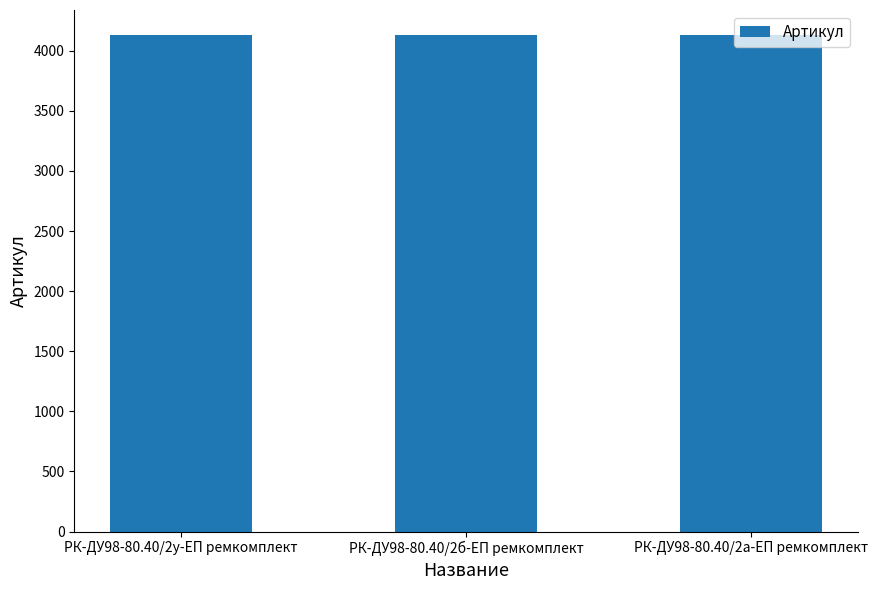

What is the value of the 1st bar from the left?

4133